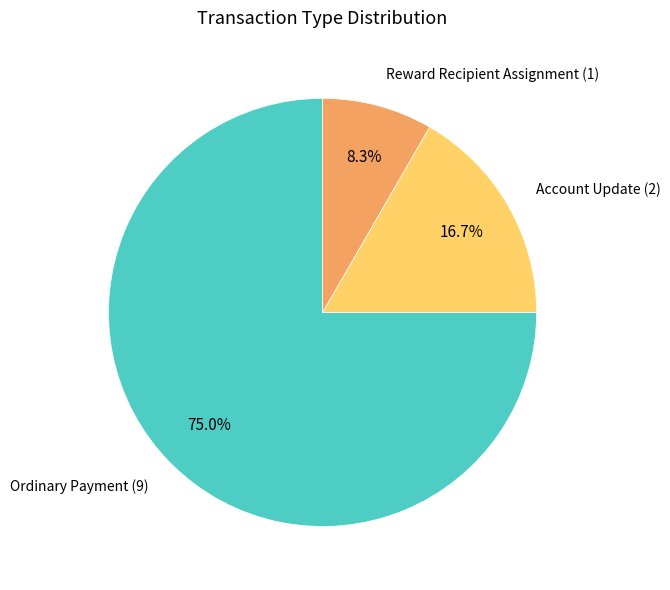

Which slice is the smallest?

Reward Recipient Assignment